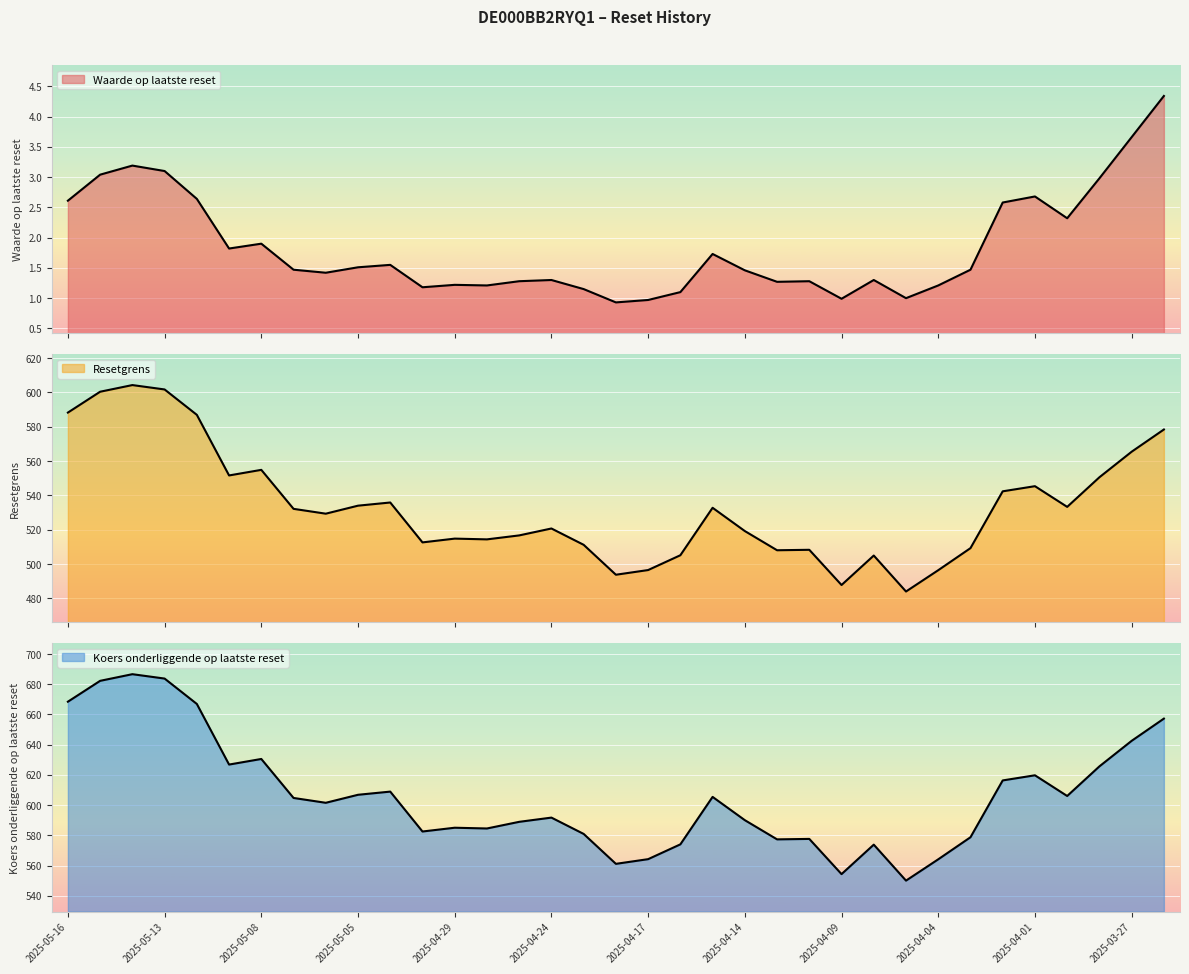

Reading left to right, extract all data points from this chart.

Waarde op laatste reset: 2.6	3.0	3.2	3.1	2.6	1.8	1.9	1.5	1.4	1.5	1.6	1.2	1.2	1.2	1.3	1.3	1.1	0.9	1.0	1.1	1.7	1.5	1.3	1.3	1.0	1.3	1.0	1.2	1.5	2.6	2.7	2.3	3.0	3.7	4.3
Resetgrens: 588.2	600.3	604.2	601.7	586.9	551.6	554.8	532.1	529.3	534.0	535.8	512.6	514.8	514.4	516.7	520.7	511.2	493.8	496.5	505.1	532.8	519.2	508.0	508.3	487.8	504.9	484.0	496.4	509.3	542.3	545.3	533.3	550.5	565.4	578.3
Koers onderliggende op laatste reset: 668.4	682.2	686.6	683.7	666.9	626.8	630.5	604.7	601.5	606.8	608.9	582.5	585.0	584.5	588.9	591.7	580.9	561.1	564.2	574.0	605.4	590.0	577.3	577.6	554.3	573.8	550.0	564.1	578.7	616.3	619.7	606.0	625.6	642.5	657.2